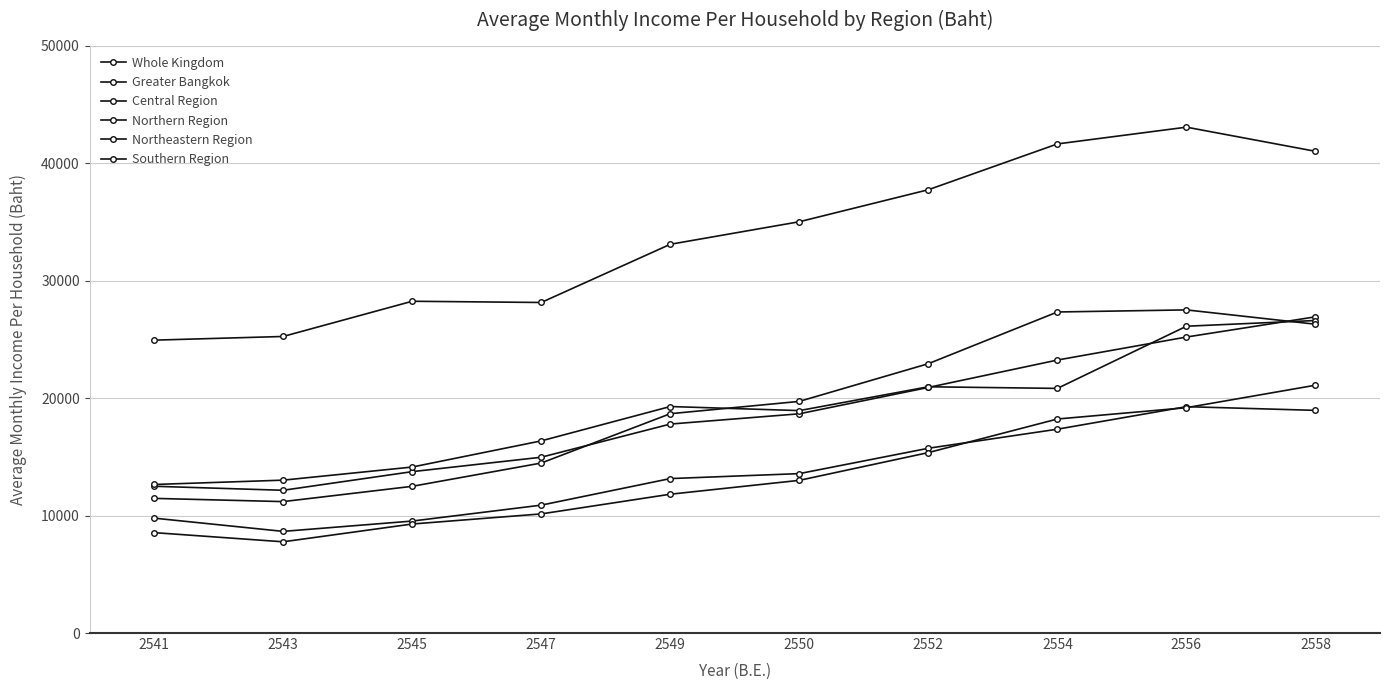

What is the sum of all Whole Kingdom values?

186036.7